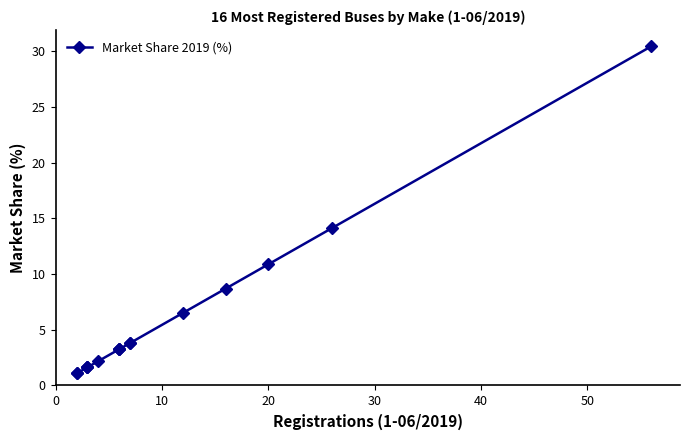

What is the difference between the second highest and minimum values?

13.0